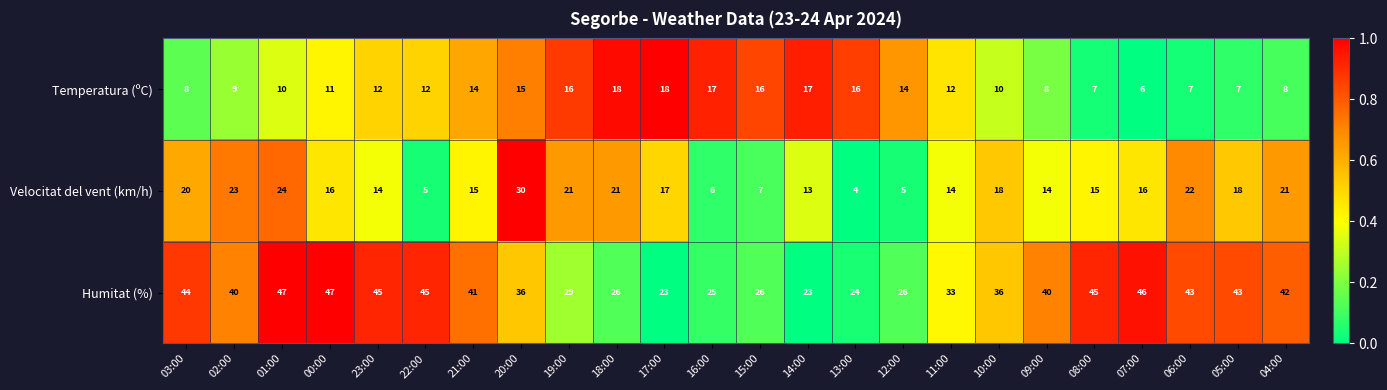

What is the average value of the Temperatura (ºC) series?

12